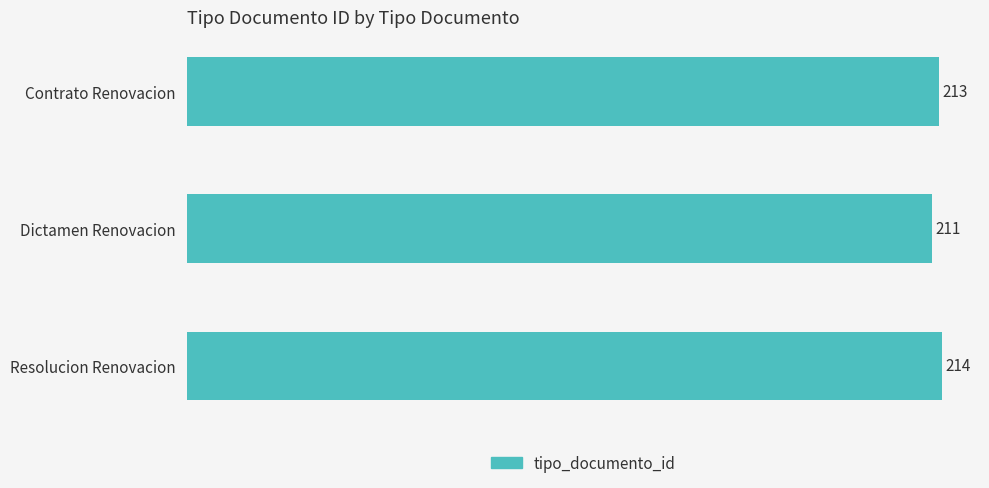

Count the number of data series in this chart.

1